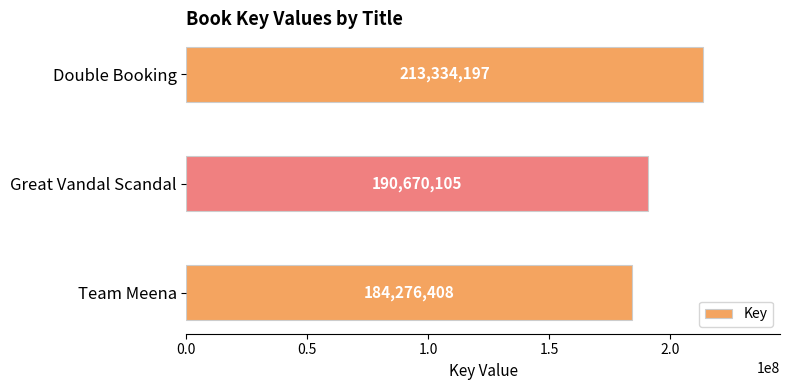

What is the sum of all values?

588280710